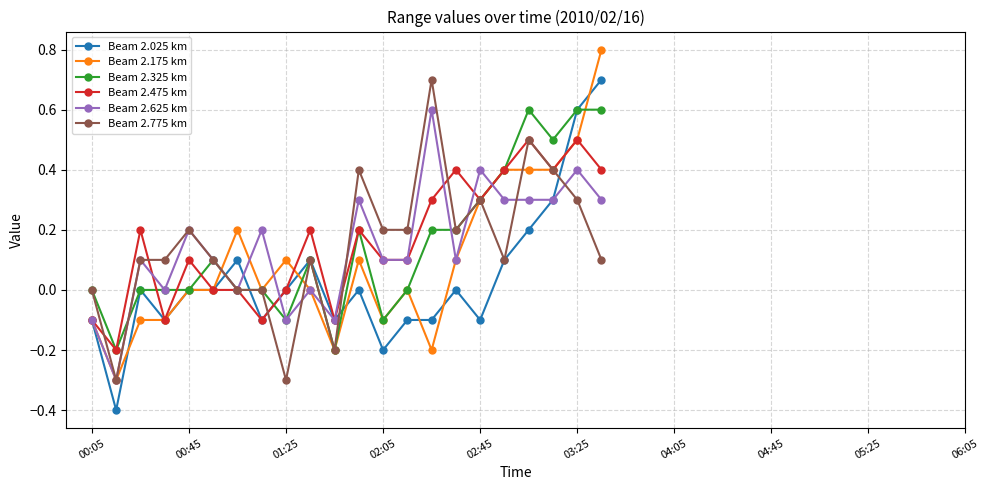

What is the value of the Beam 2.175 km point at the 13th from the left?

-0.1